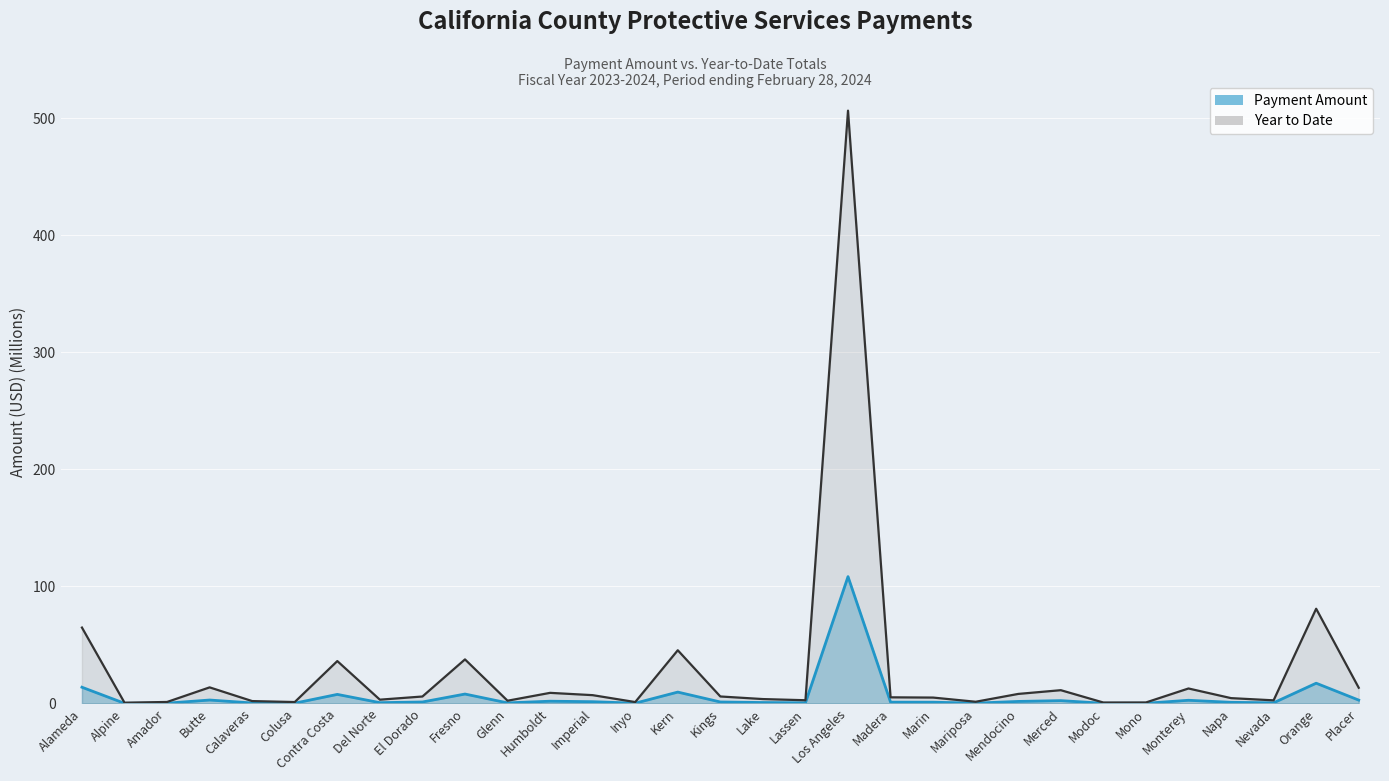

What is the label of the 3rd point from the right?

Nevada